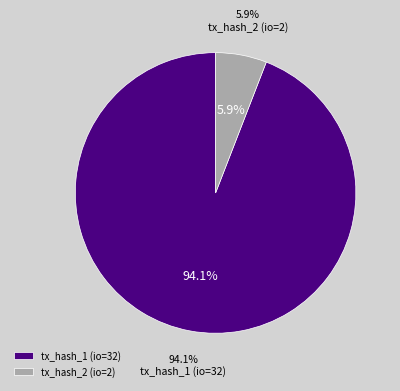

What is the smallest slice in the pie chart?

tx_hash_2 (io=2)